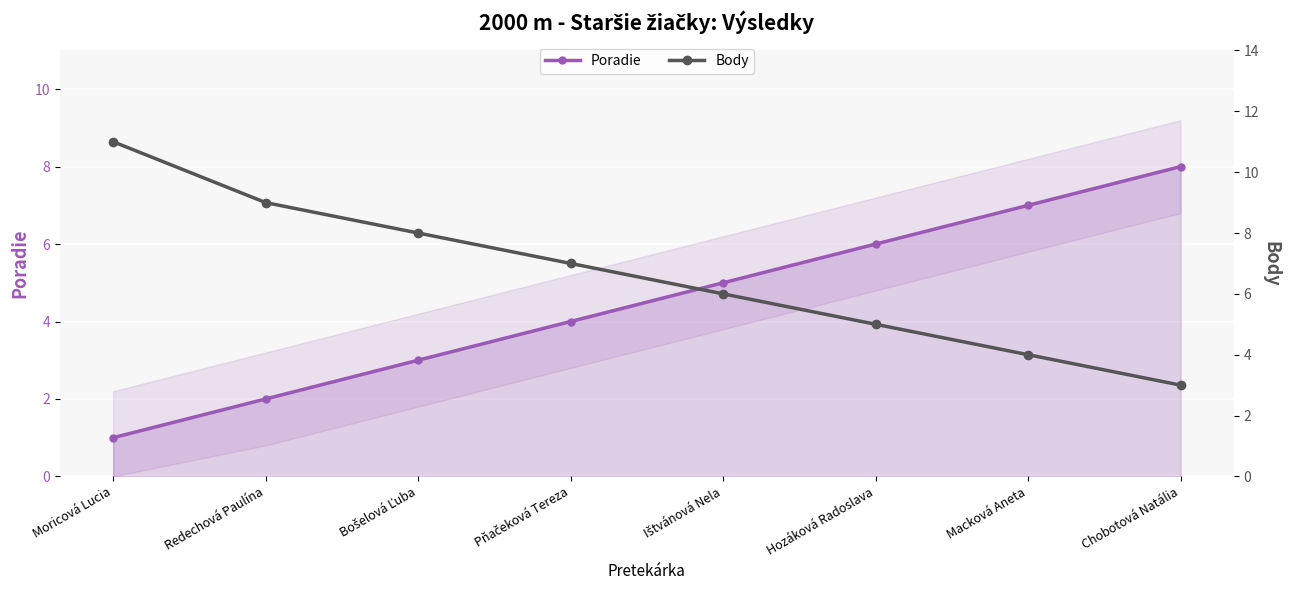

Read the Body value at Redechová Paulína.

9